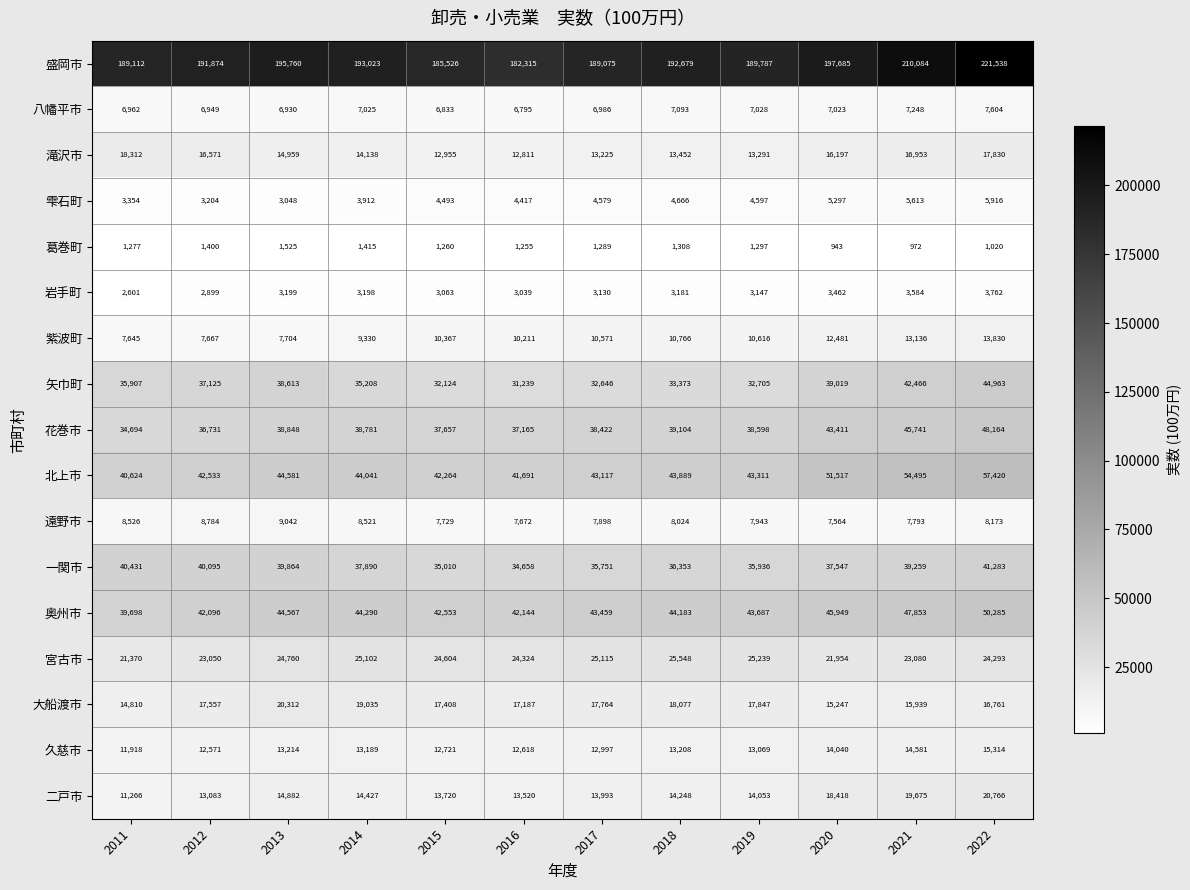

Rank the series by their maximum value, from highest to lowest.

盛岡市, 北上市, 奥州市, 花巻市, 矢巾町, 一関市, 宮古市, 二戸市, 大船渡市, 滝沢市, 久慈市, 紫波町, 遠野市, 八幡平市, 雫石町, 岩手町, 葛巻町